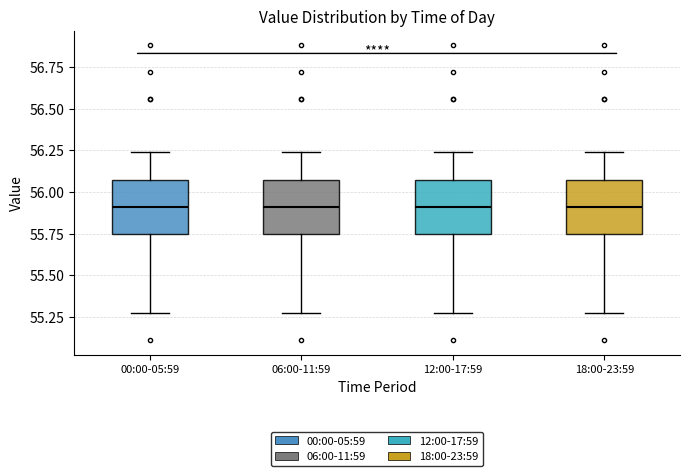

Reading left to right, transcribe this box plot: for each box, give where its median line is, the range the box spans, and where its two whiskers end, as read against the y-axis. The values are not printed on the chart, so give them approximately, as read against the axis.

00:00-05:59: median 55.90, box 55.75 to 56.05, whiskers 55.25 to 56.25
06:00-11:59: median 55.90, box 55.75 to 56.05, whiskers 55.25 to 56.25
12:00-17:59: median 55.90, box 55.75 to 56.05, whiskers 55.25 to 56.25
18:00-23:59: median 55.90, box 55.75 to 56.05, whiskers 55.25 to 56.25